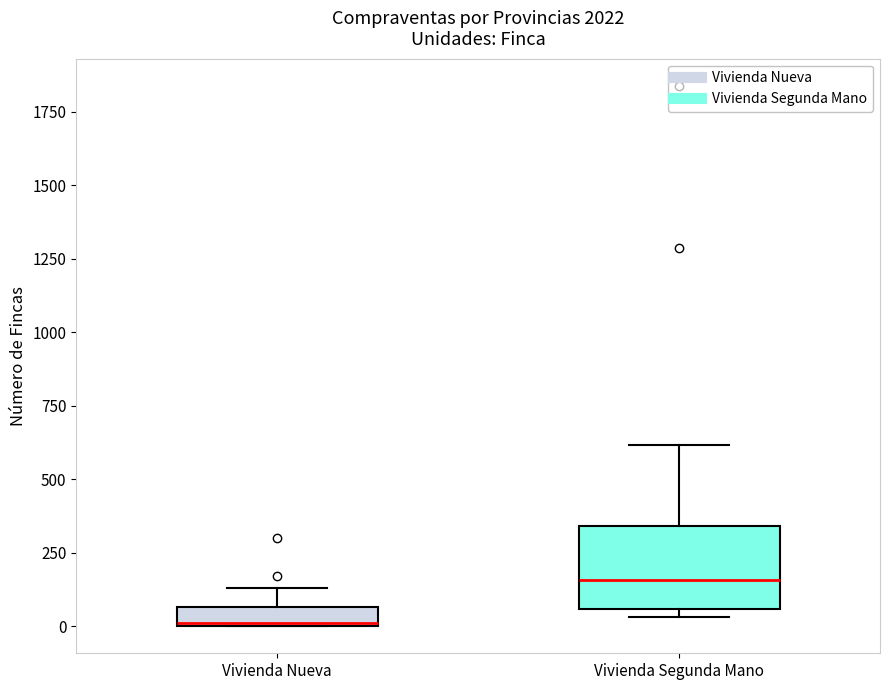

Which box's median line is the highest?

Vivienda Segunda Mano